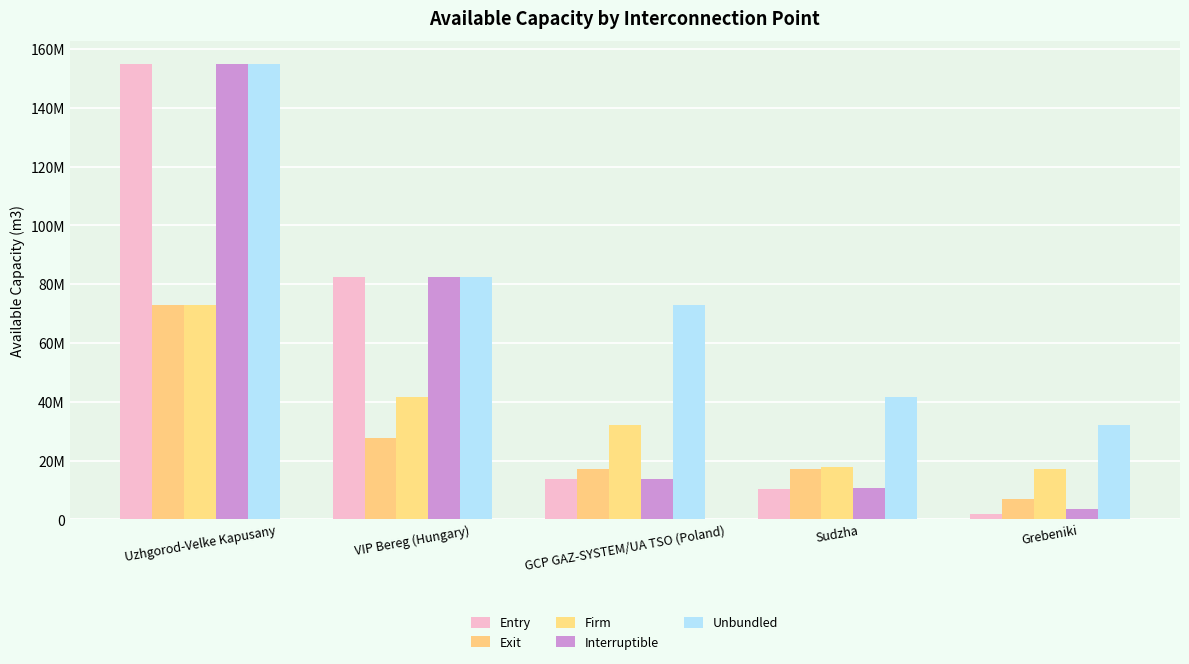

Where does the Firm series first go above 32020000?

Uzhgorod-Velke Kapusany